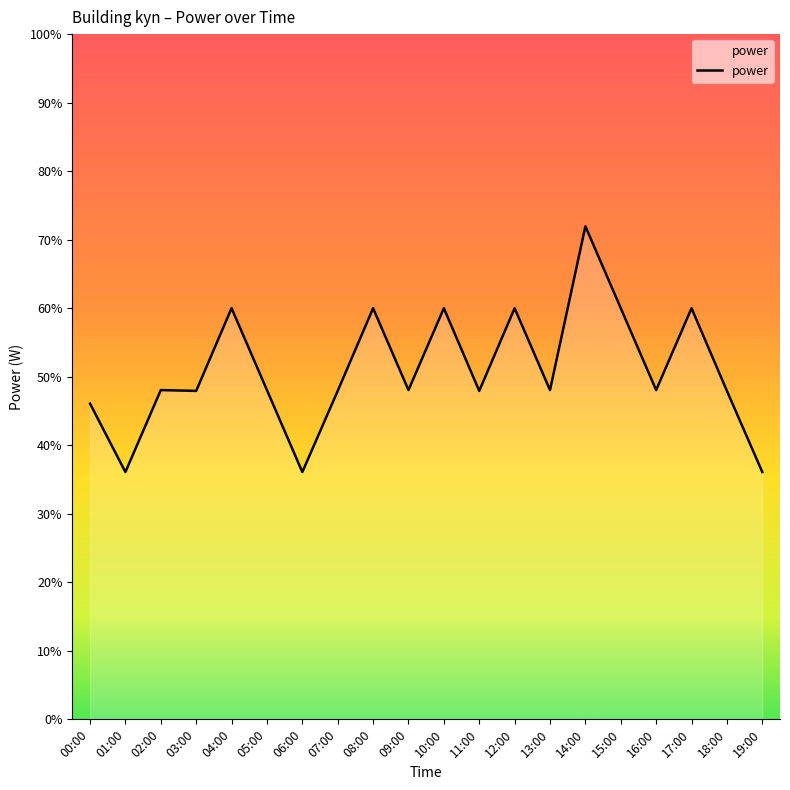

What position from the right is 10:00?

10